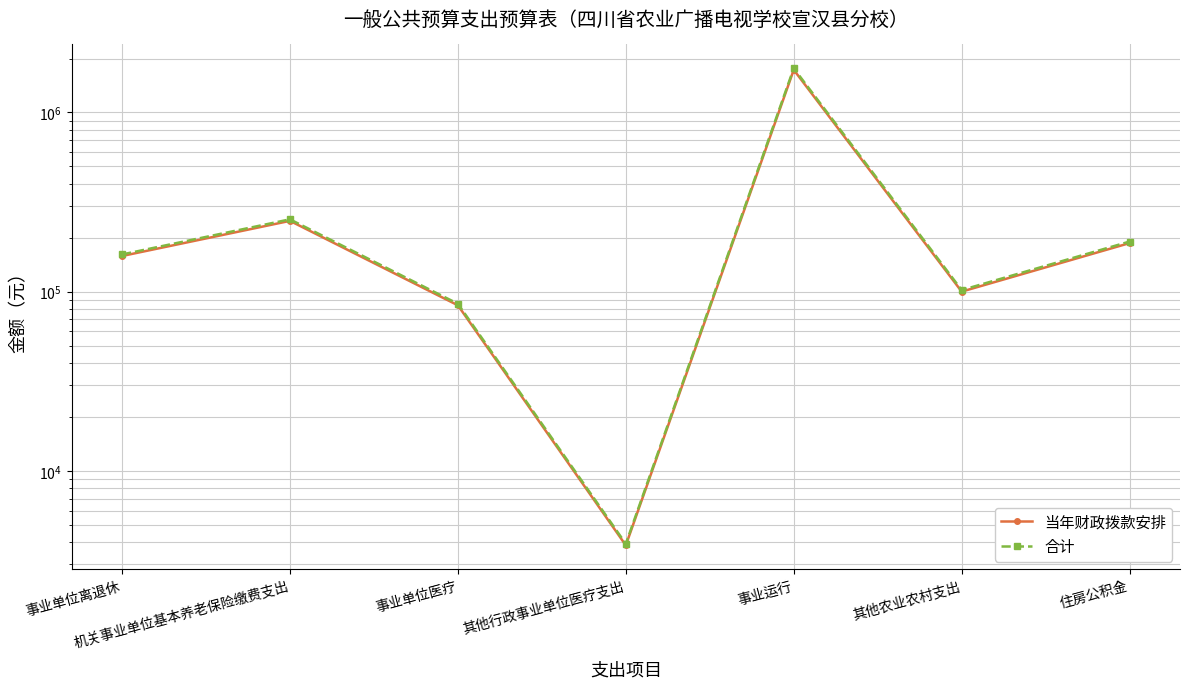

What is the value of the 当年财政拨款安排 point at the 2nd from the left?

248191.0